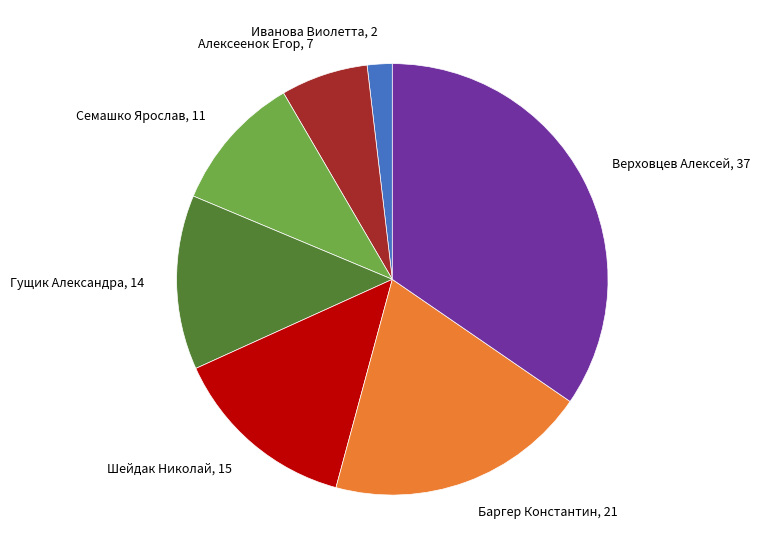

Approximately how many times larger is the value at Семашко Ярослав compared to Баргер Константин?

0.5